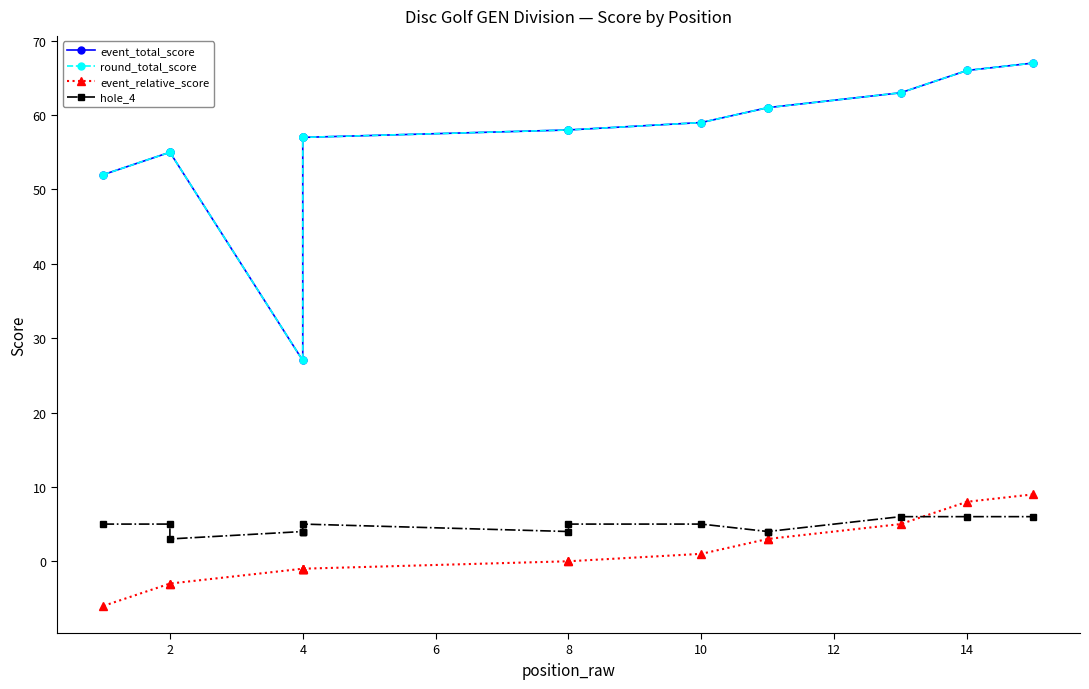

How many lines are shown in the chart?

4